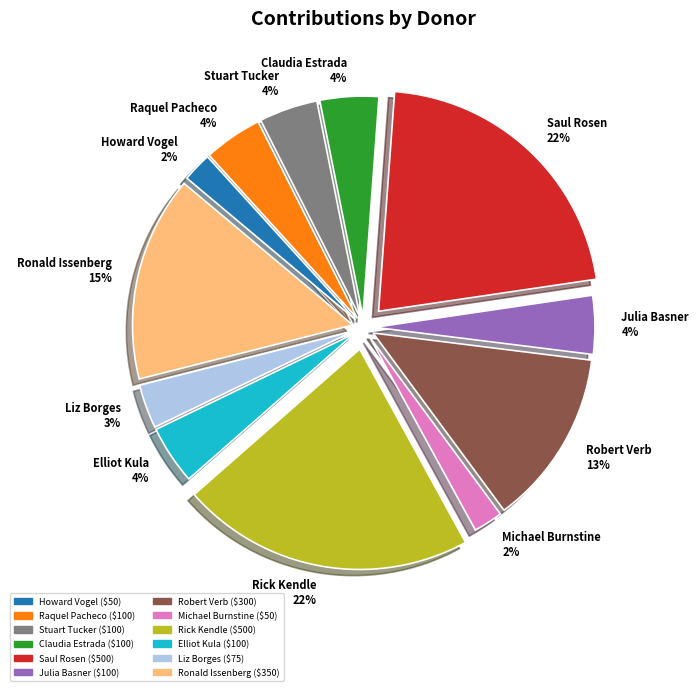

Is Ronald Issenberg the majority of the pie?

No